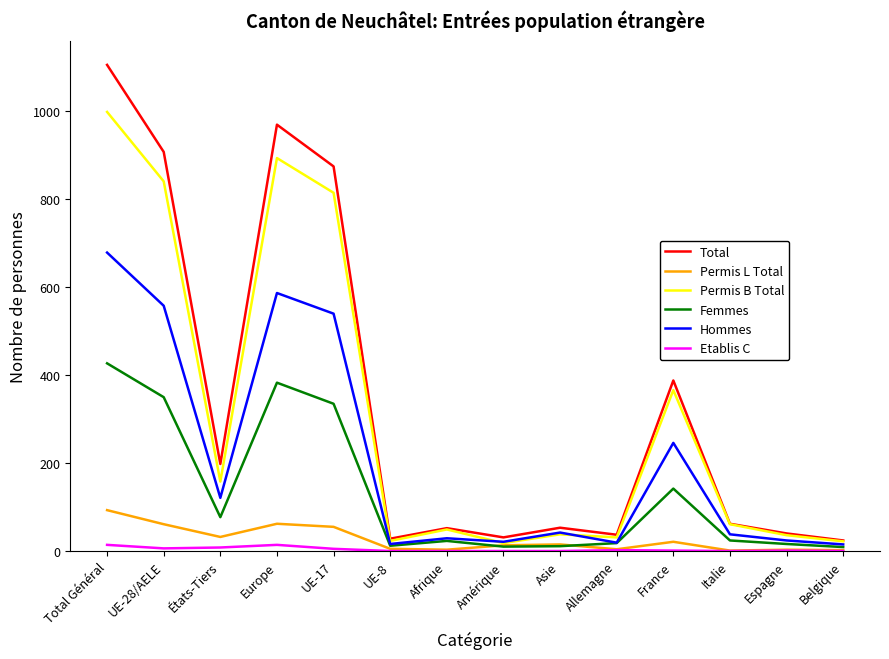

List the series in order of their peak value, highest first.

Total, Permis B Total, Hommes, Femmes, Permis L Total, Etablis C